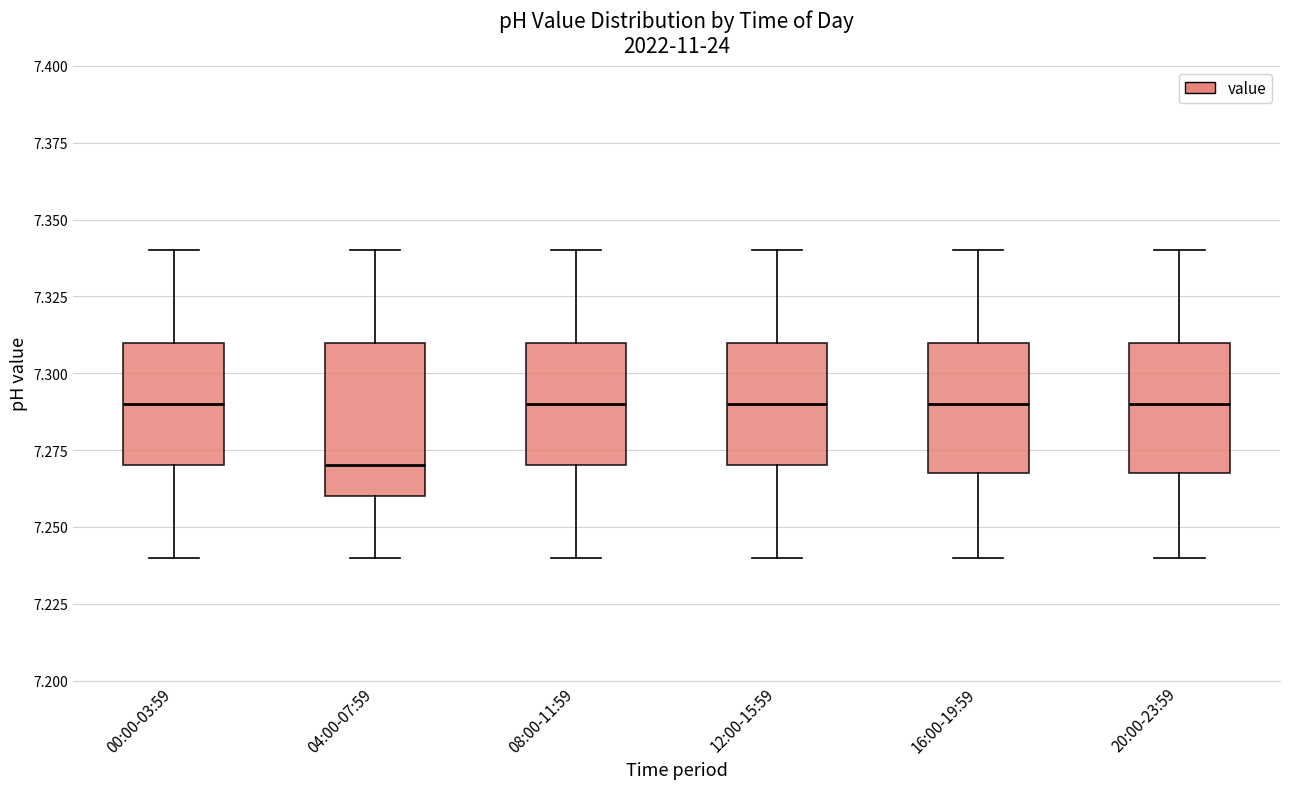

Where does the median line of the box for 16:00-19:59 sit on the y-axis? The values are not printed on the chart, so give them approximately, as read against the axis.

7.29